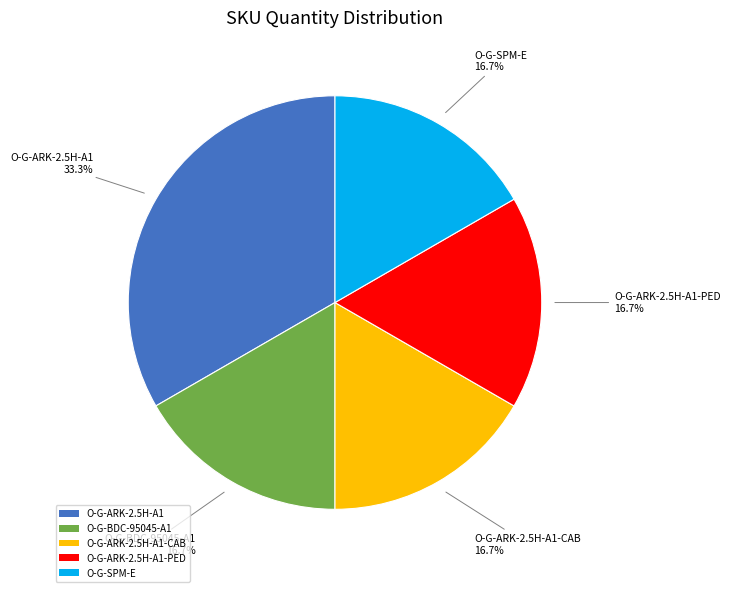

To the nearest percent, what is the average slice percentage?

20%